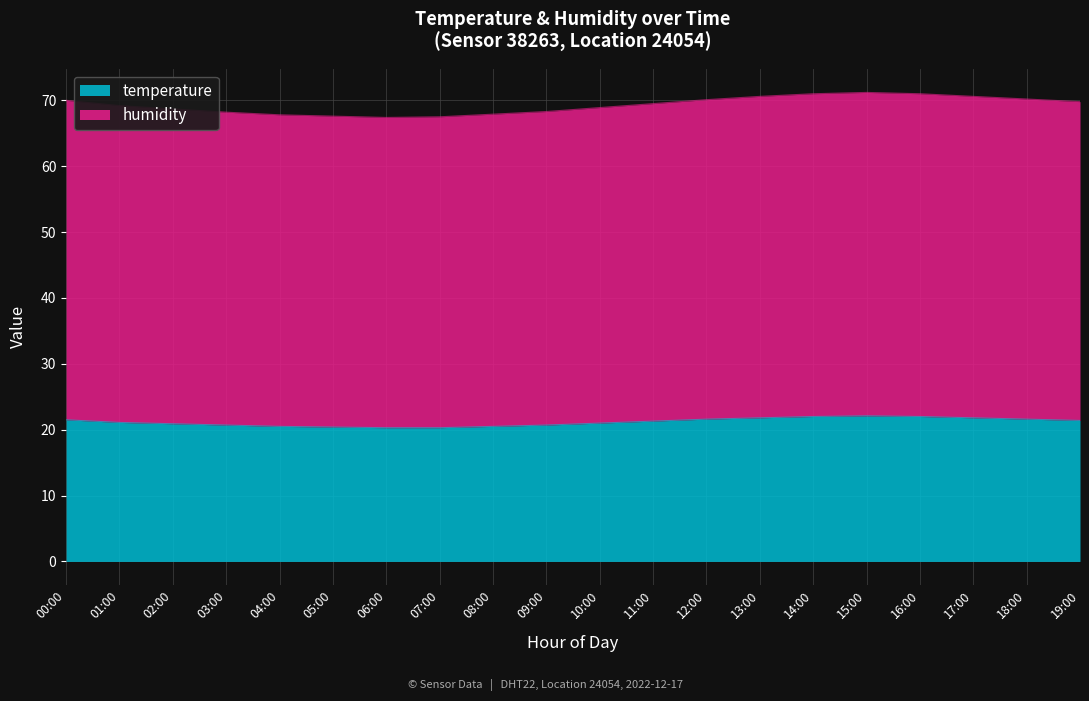

Reading left to right, list all the values displayed in this chart.

temperature: 21.5	21.1	20.9	20.7	20.5	20.4	20.3	20.3	20.5	20.7	21.0	21.3	21.6	21.8	22.0	22.1	22.0	21.8	21.6	21.4
humidity: 70.0	69.2	68.7	68.2	67.8	67.6	67.4	67.5	67.9	68.3	68.9	69.5	70.1	70.6	71.0	71.2	71.0	70.6	70.2	69.8